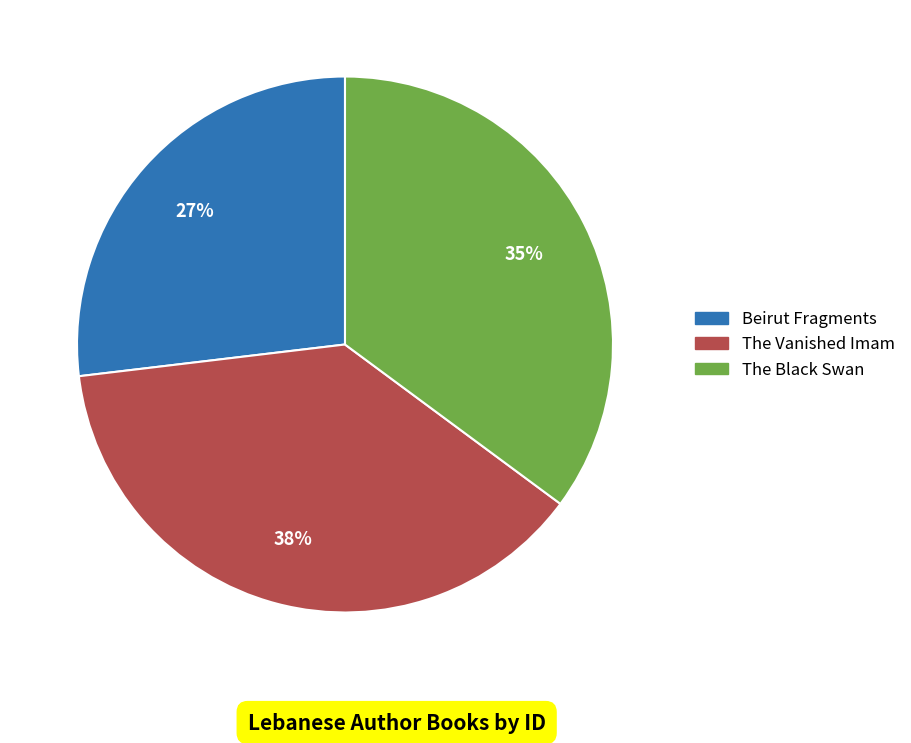

To the nearest percent, what percentage of the pie is The Black Swan?

35%